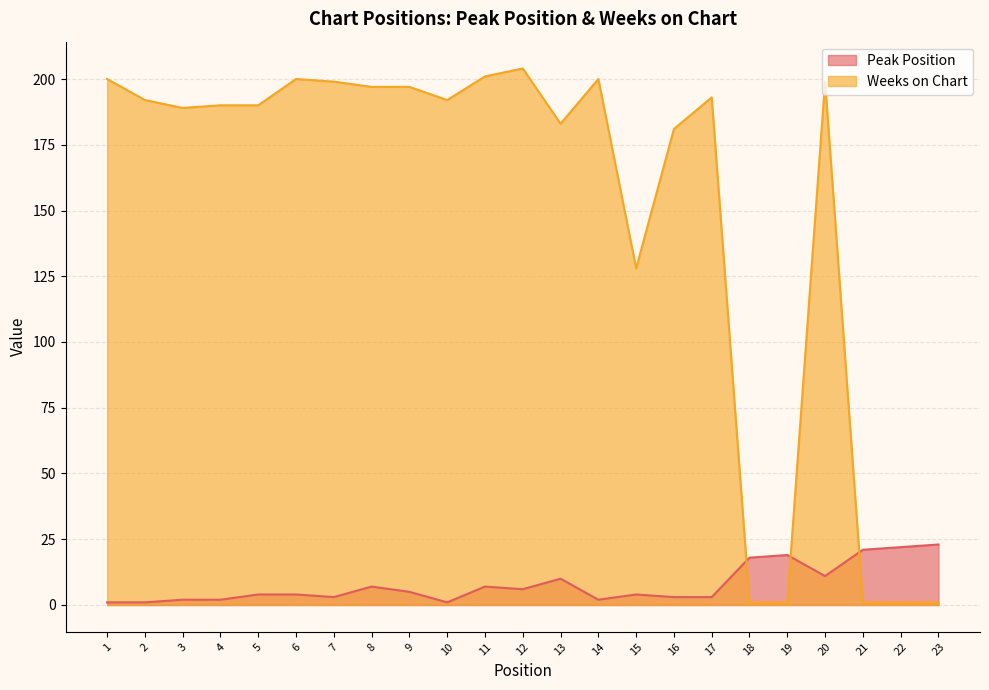

The value of Weeks on Chart at 19 is 0. True or false?

False